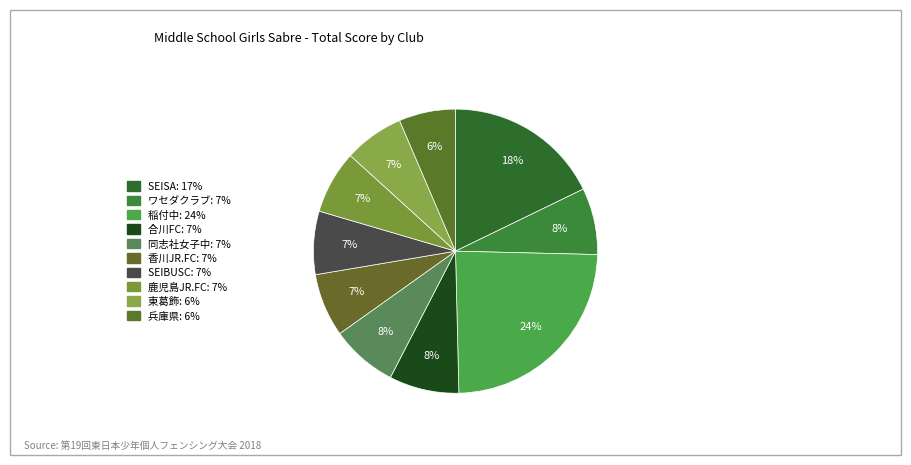

How many segments does this pie chart have?

10